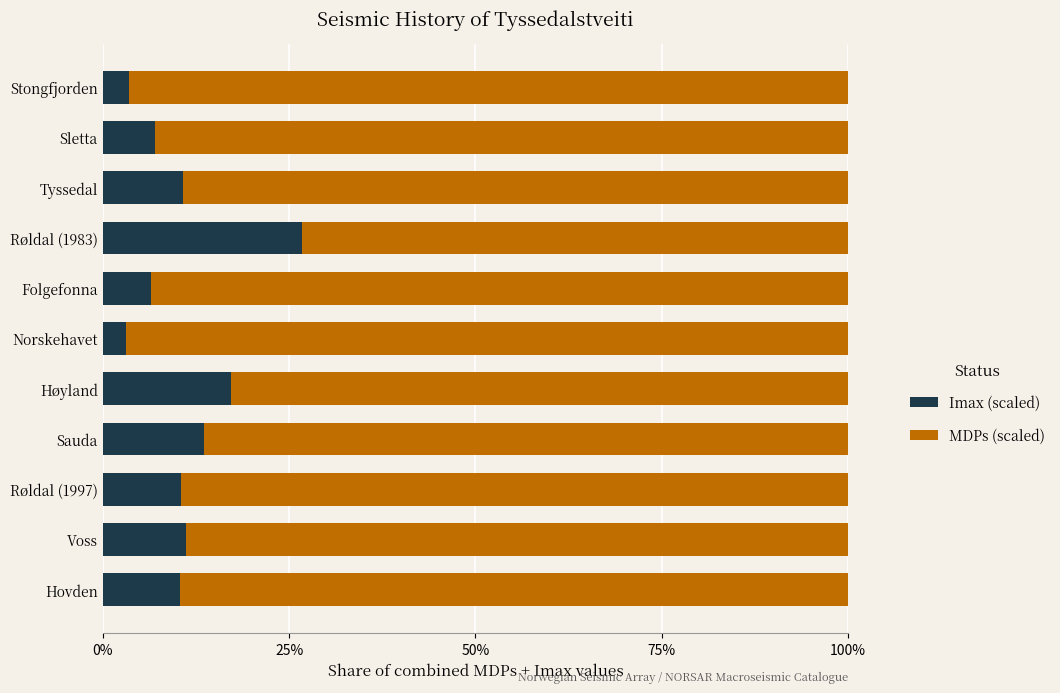

What is the difference between the maximum and minimum values in the Imax (scaled) series?

23.6